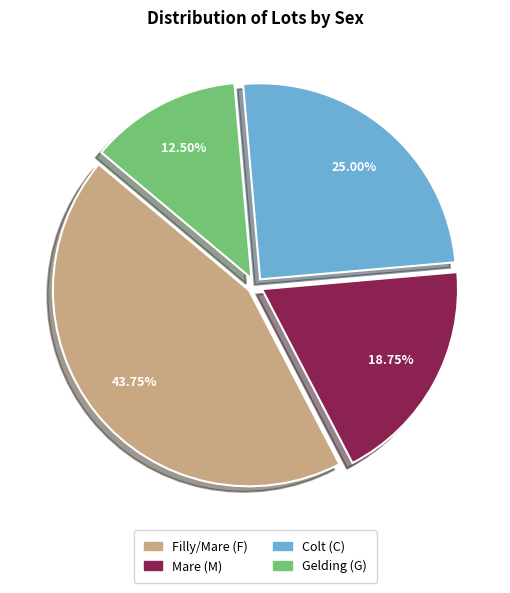

Count the number of slices in the pie.

4